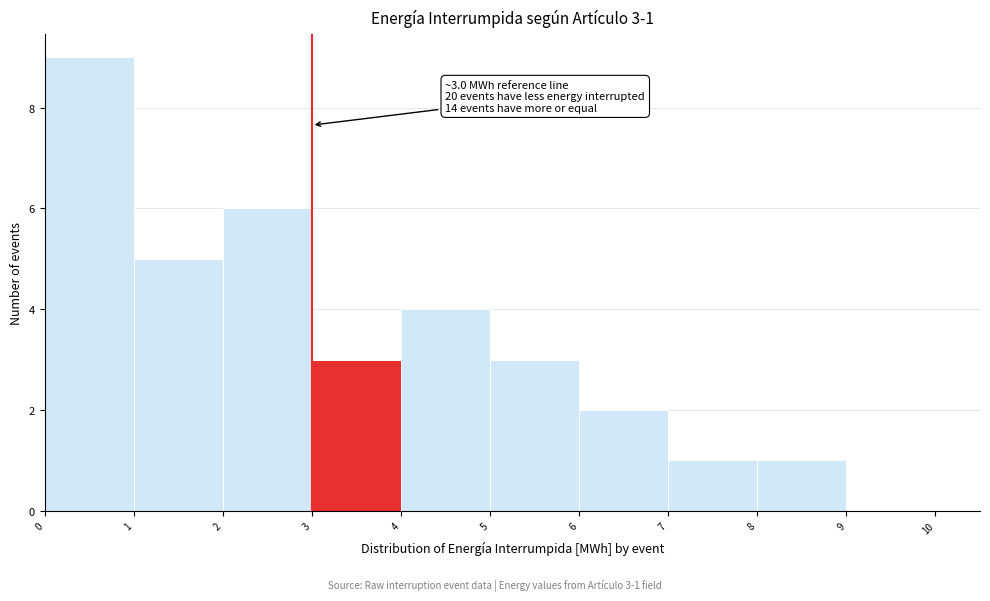

Which range on the x-axis has the tallest bar?

0 to 1